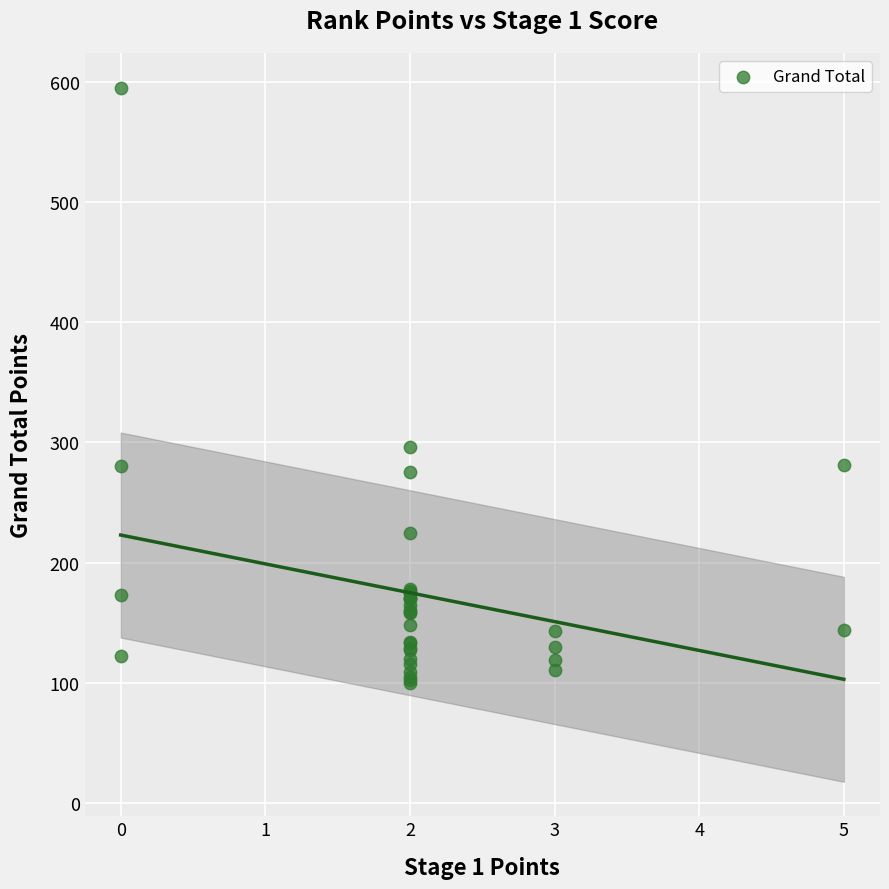

What Y value in the scatter plot is closest to 347?

296